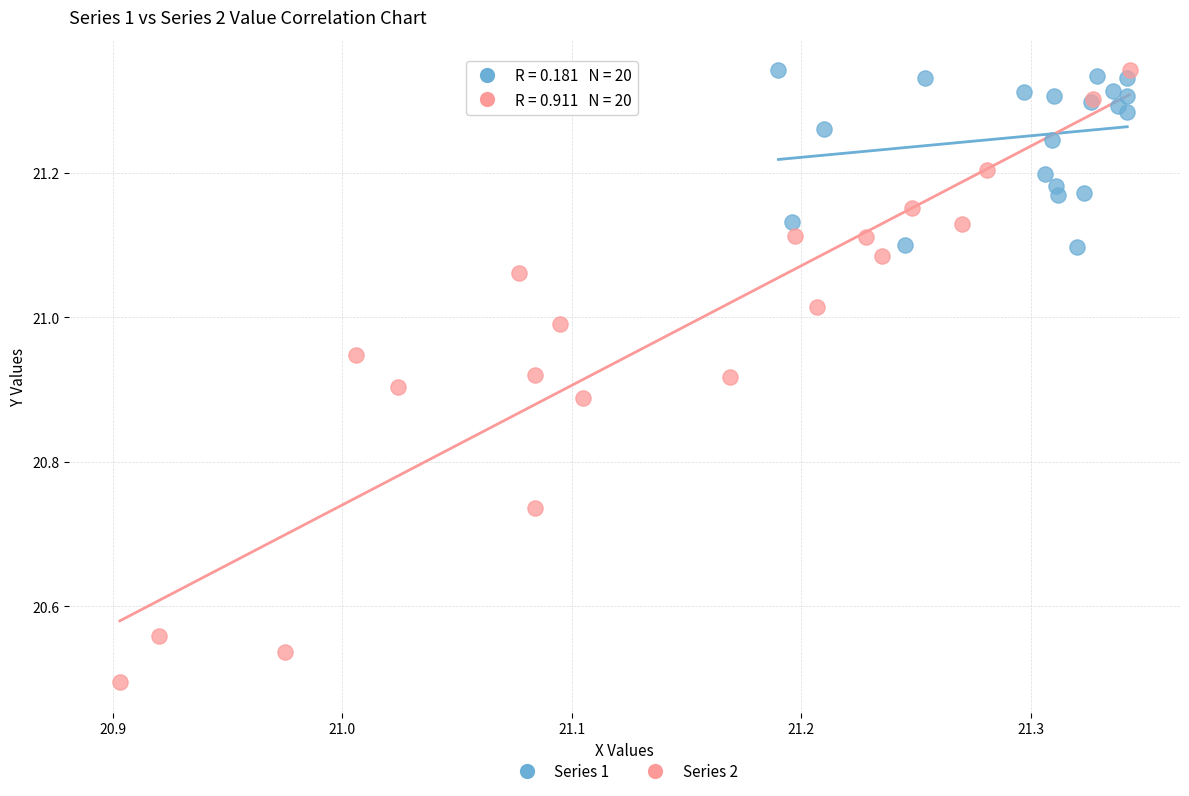

Which series contains the lowest Y value?

Series 2